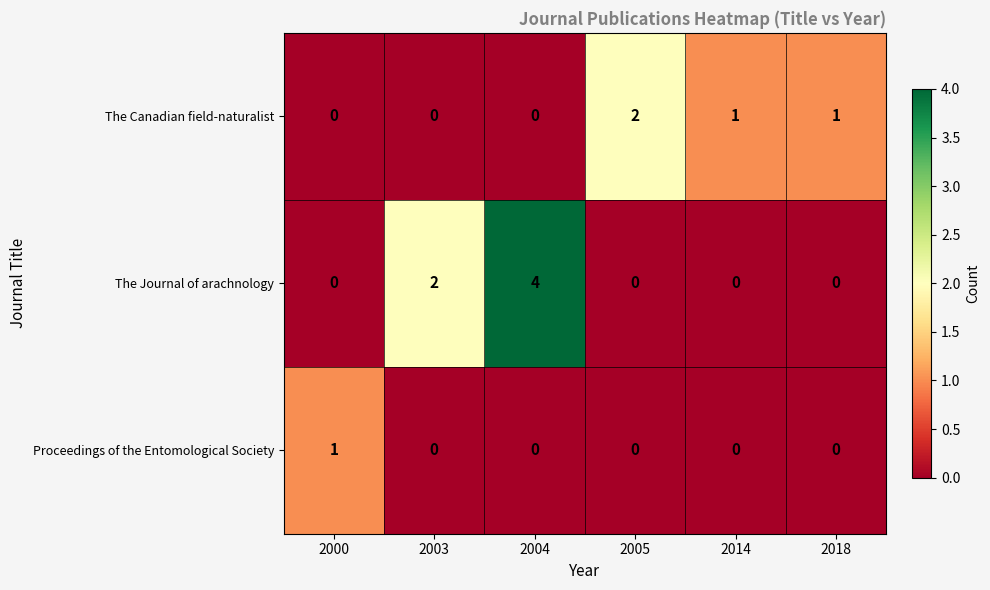

Rank the series by their average value, from lowest to highest.

Proceedings of the Entomological Society, The Canadian field-naturalist, The Journal of arachnology